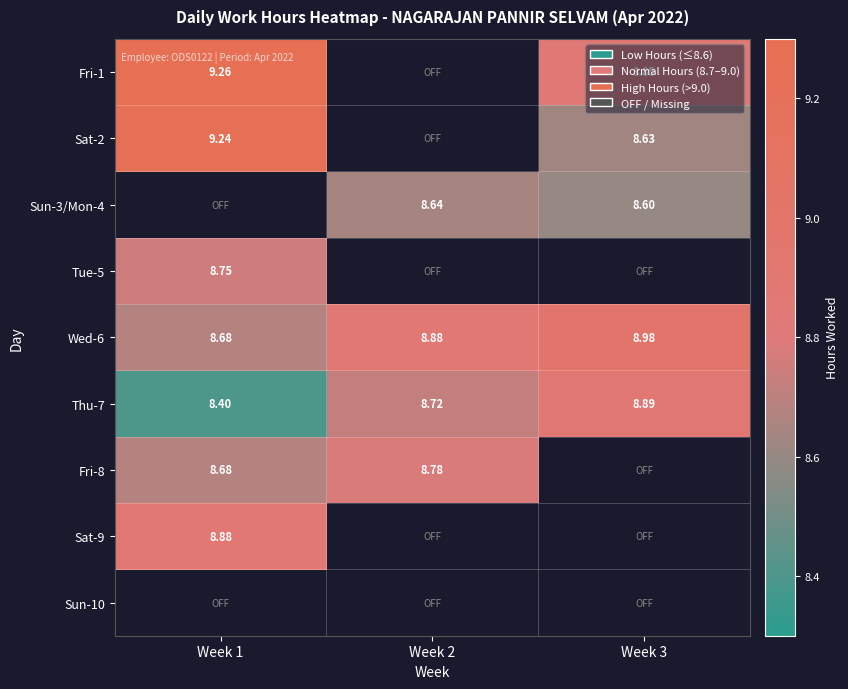

Which category has the lowest value in the Thu-7 series?

Week 1